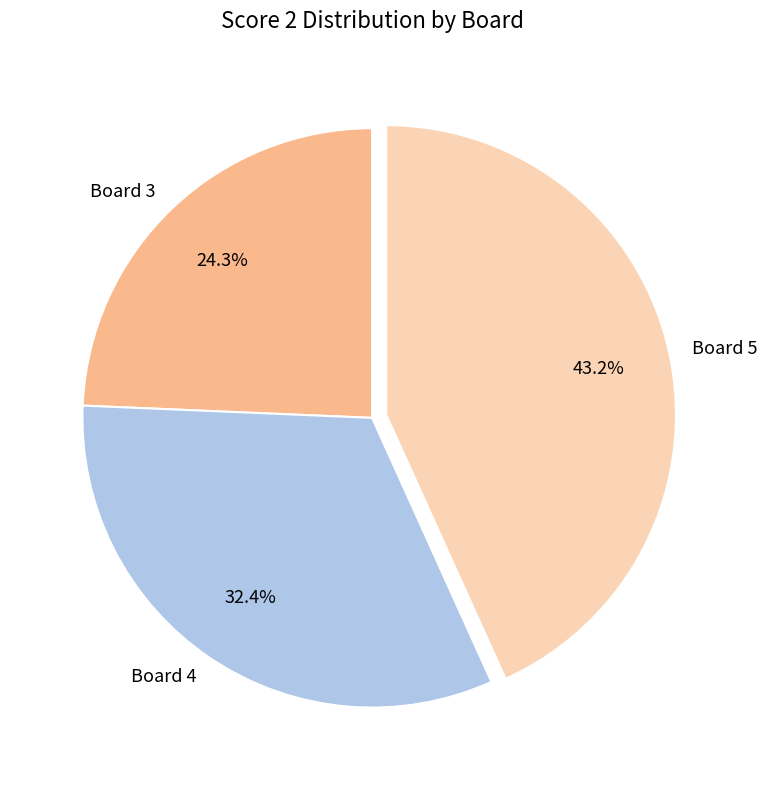

Which has a higher value, Board 3 or Board 4?

Board 4